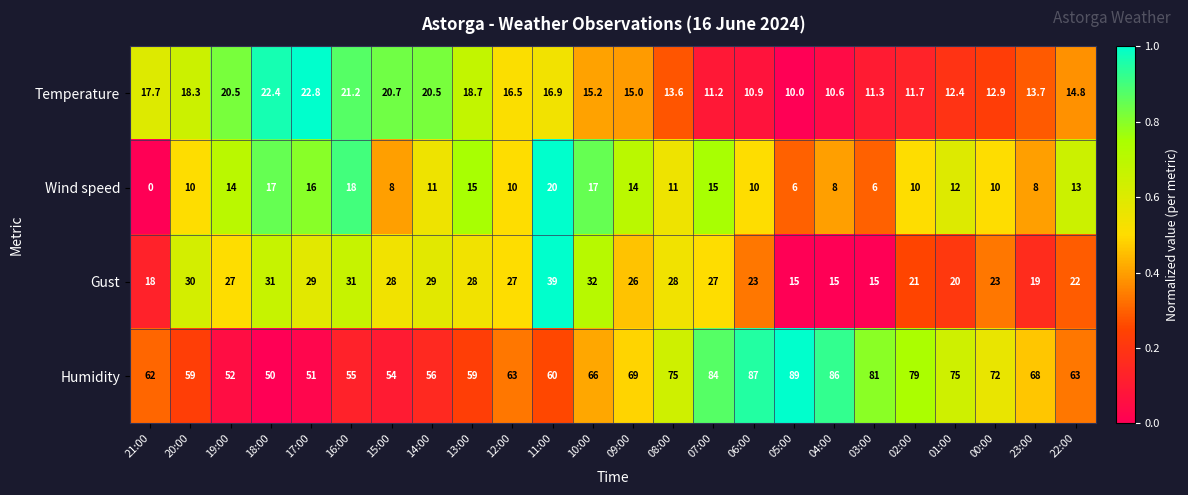

What is the total value across all series at 08:00?

127.6